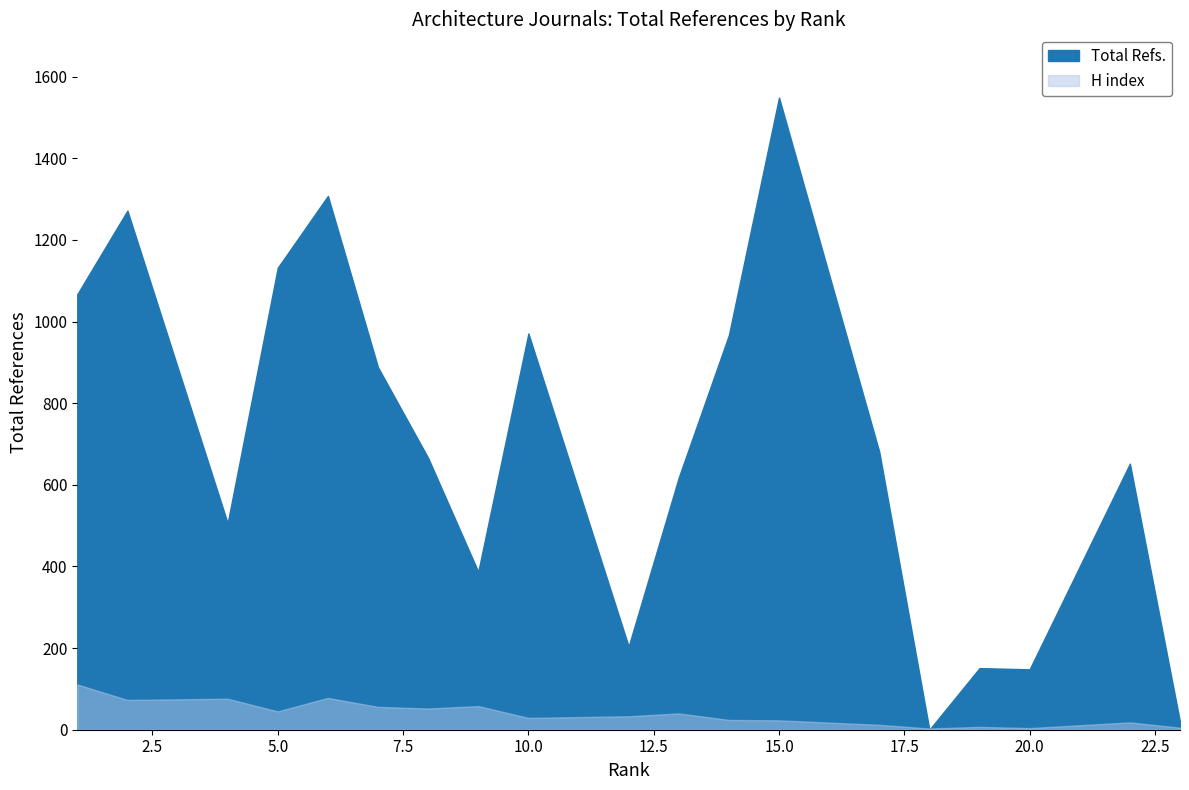

Is it true that Total Refs. equals 529 at 10?

False